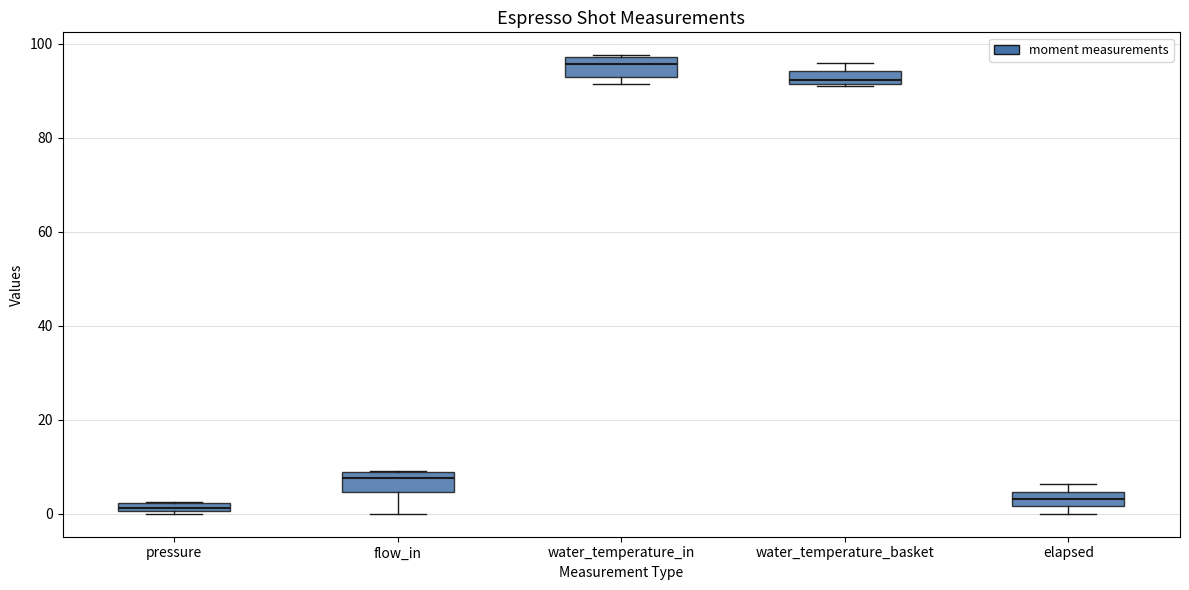

Which box's median line is the highest?

water_temperature_in